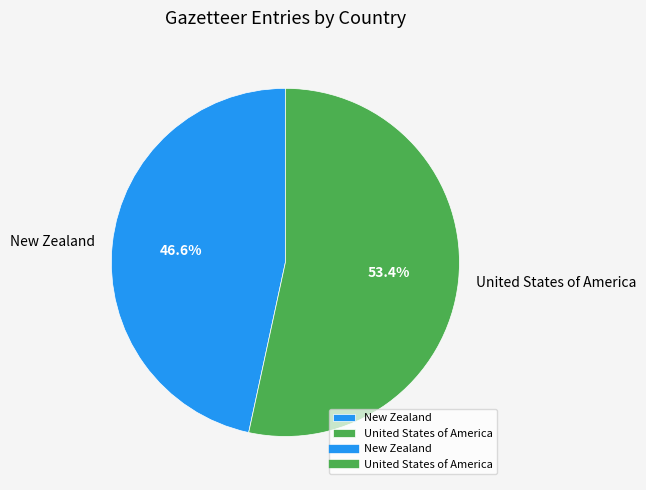

What percentage is the New Zealand slice, to the nearest percent?

47%